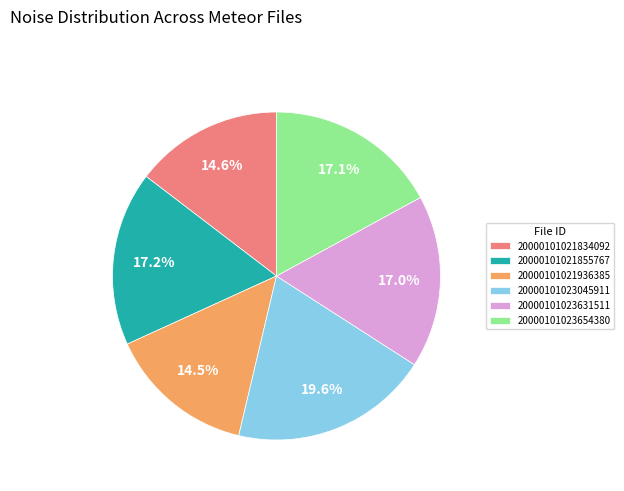

True or false: 20000101021936385 accounts for 3% of the total.

False